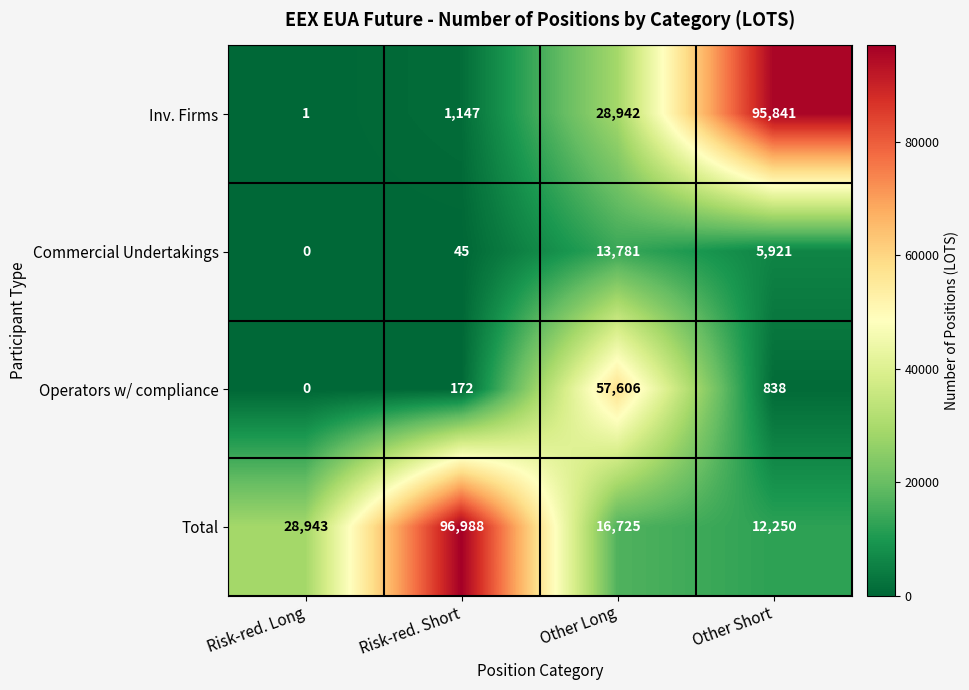

At how many categories does at least one series exceed 51417?

3